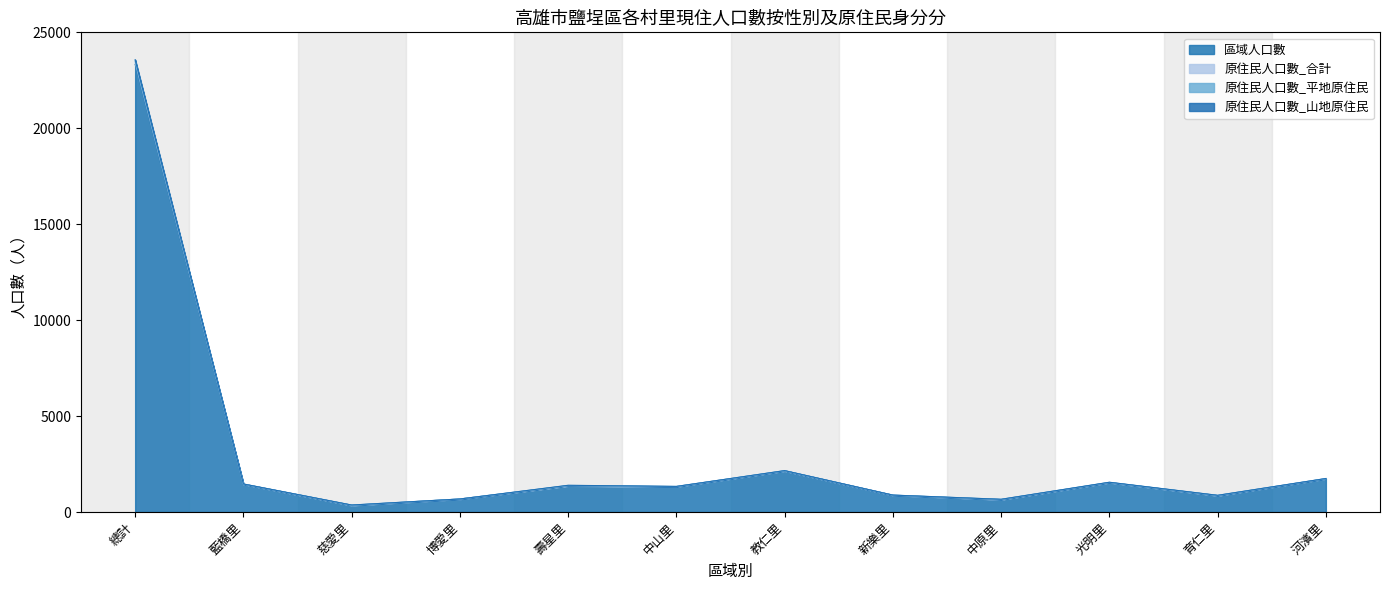

Rank the categories by 區域人口數 value from highest to lowest.

總計, 教仁里, 河濱里, 光明里, 藍橋里, 壽星里, 中山里, 新樂里, 育仁里, 博愛里, 中原里, 慈愛里